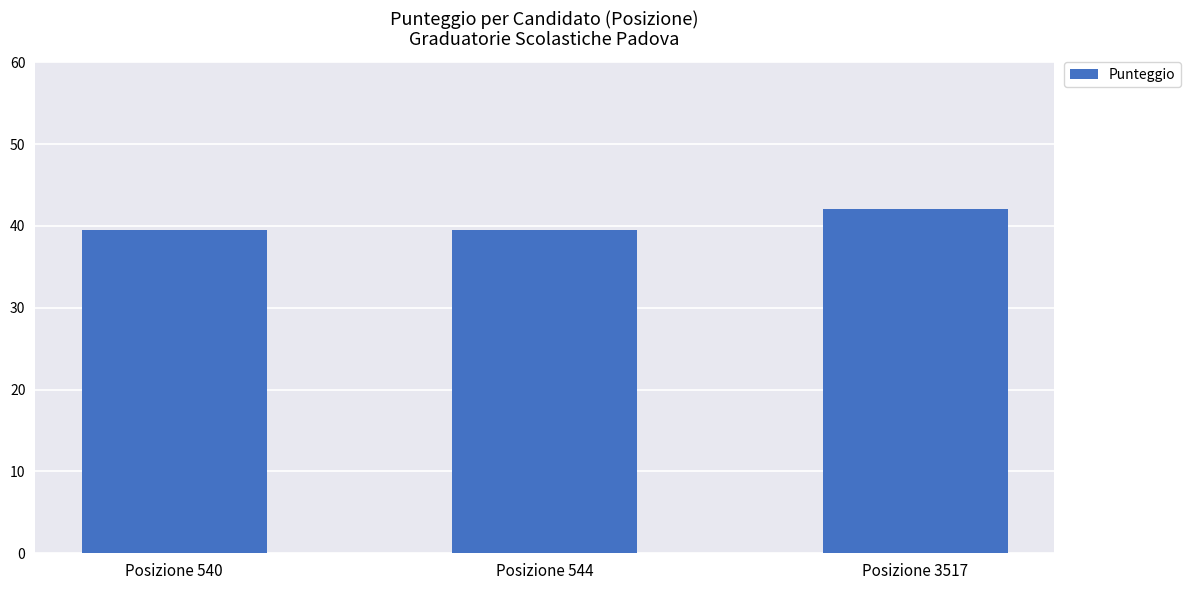

How many data points does each series have?

3